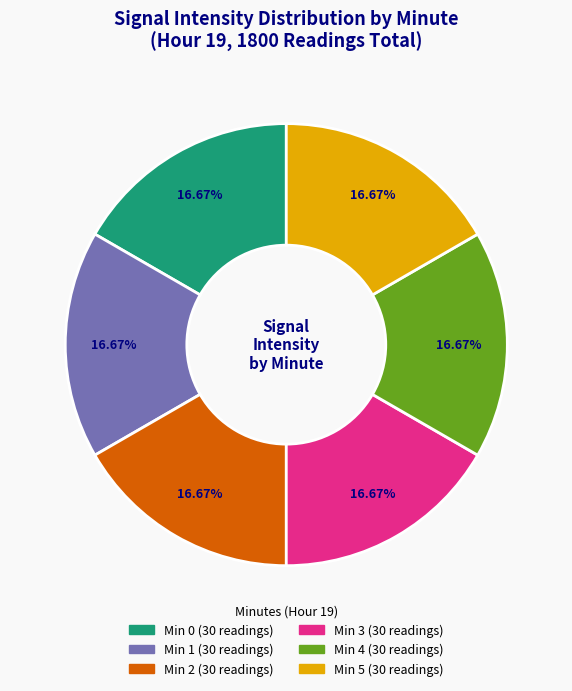

To the nearest percent, what is the average slice percentage?

17%